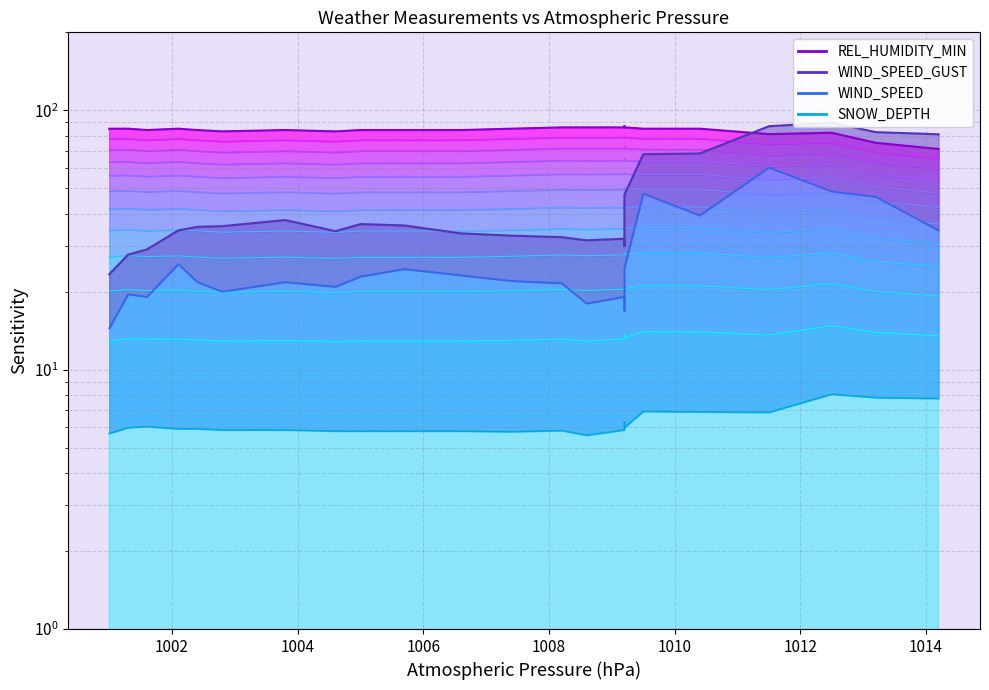

Reading left to right, transcribe all the data shown in this chart.

WIND_SPEED_GUST: 23.3	27.8	29.1	34.4	35.6	35.8	37.8	34.2	36.4	36.0	33.6	32.9	32.4	31.6	32.0	30.0	32.4	47.3	67.8	68.2	86.9	89.8	82.4	80.9
WIND_SPEED: 14.4	19.6	19.1	25.6	21.8	20.0	21.8	20.9	22.9	24.4	23.1	22.0	21.6	18.0	19.1	18.0	16.9	24.7	47.8	39.3	60.2	48.7	46.4	34.4
REL_HUMIDITY_MIN: 85.0	85.0	84.0	85.0	84.0	83.0	84.0	83.0	84.0	84.0	84.0	85.0	86.0	86.0	86.0	86.0	87.0	86.0	85.0	85.0	81.0	82.0	75.0	71.0
SNOW_DEPTH: 5.7	6.0	6.0	5.9	5.9	5.9	5.9	5.8	5.8	5.8	5.8	5.8	5.8	5.6	5.9	6.2	6.3	6.0	6.9	6.9	6.9	8.1	7.8	7.8